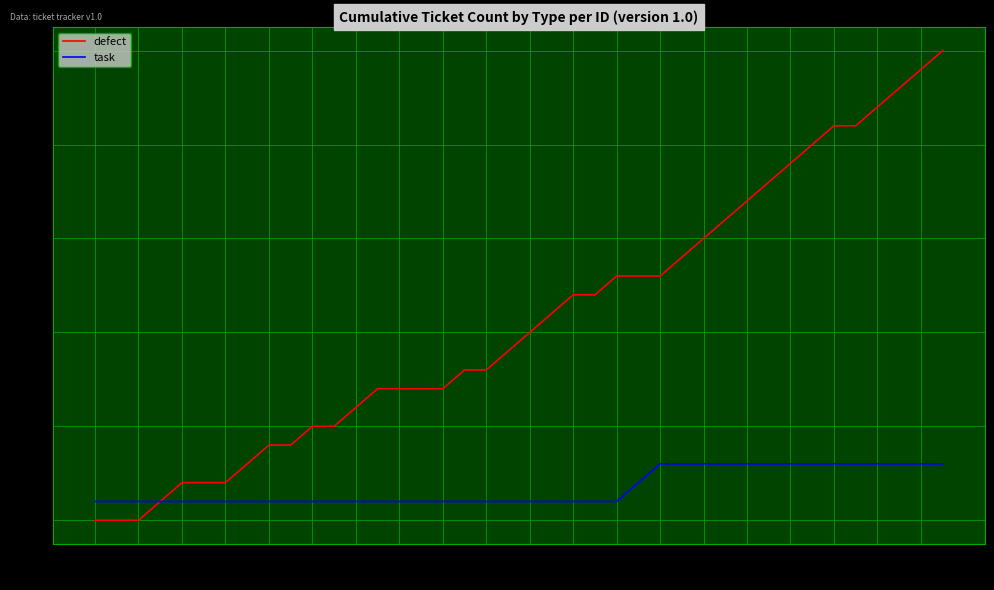

List the series in order of their overall mean, highest first.

defect, task